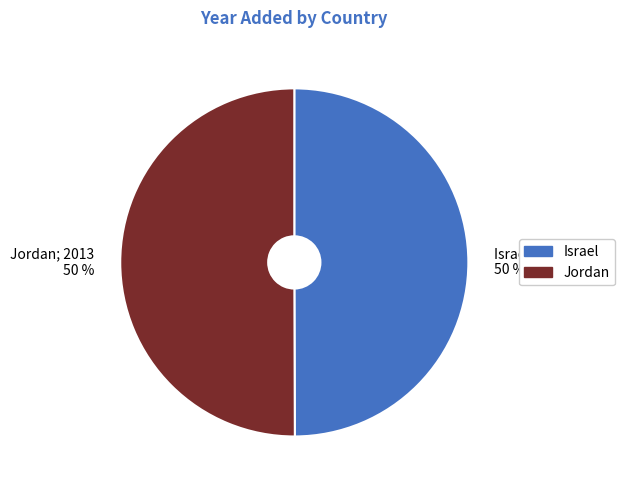

The Jordan slice represents 63% of the pie. True or false?

False